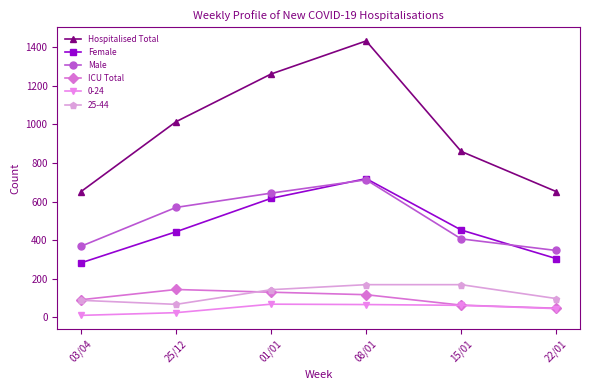

How many data points in Female are less than 453?

3